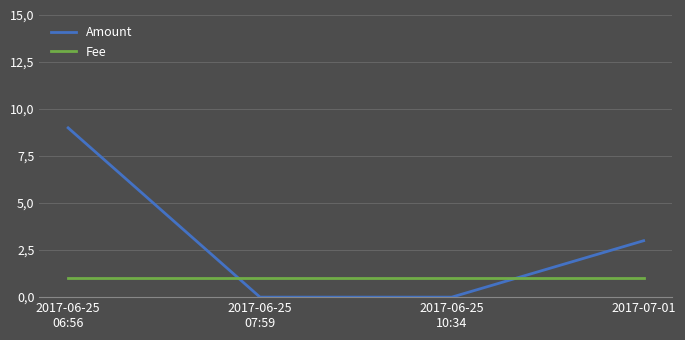

At which label is Fee closest to 1?

2017-06-25
06:56